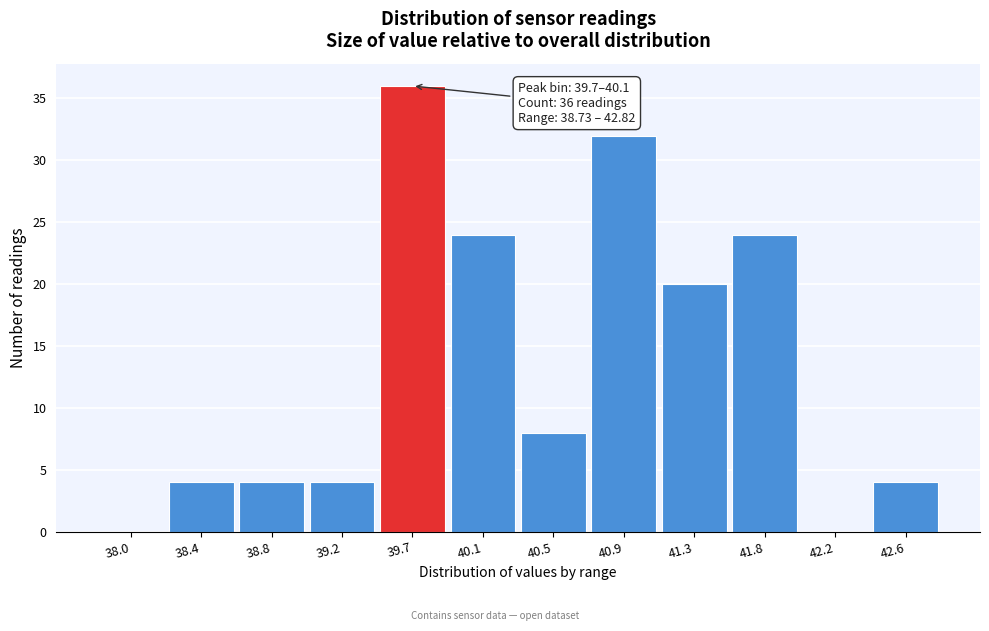

Reading right to left, transcribe all the data shown in this chart.

42.6=4	42.2=0	41.8=24	41.3=20	40.9=32	40.5=8	40.1=24	39.7=36	39.2=4	38.8=4	38.4=4	38.0=0